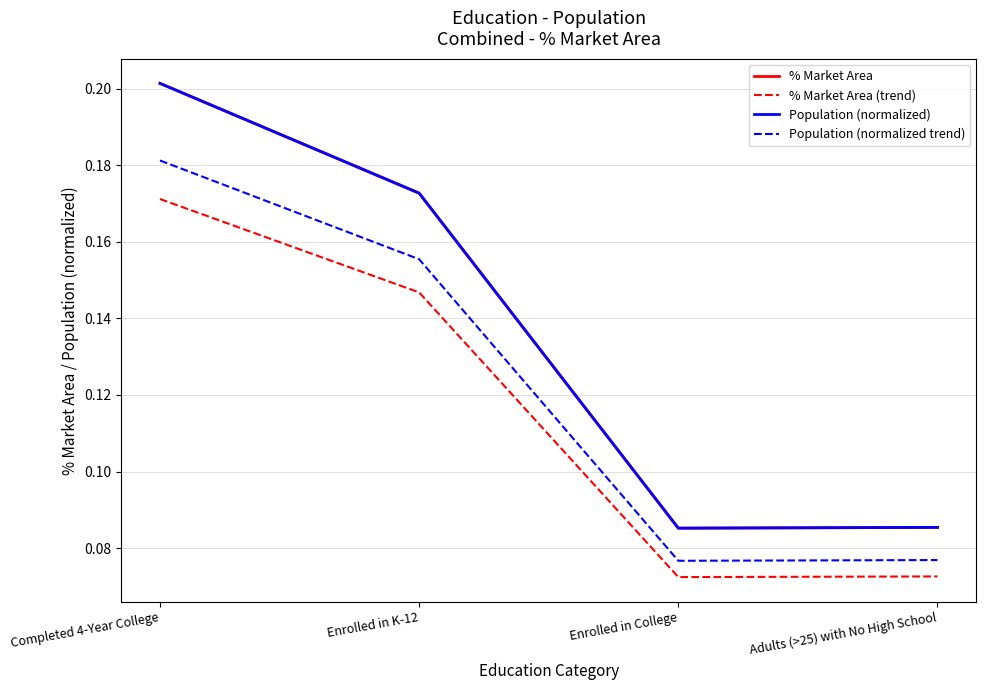

Which series changed the most between Completed 4-Year College and Enrolled in K-12?

% Market Area